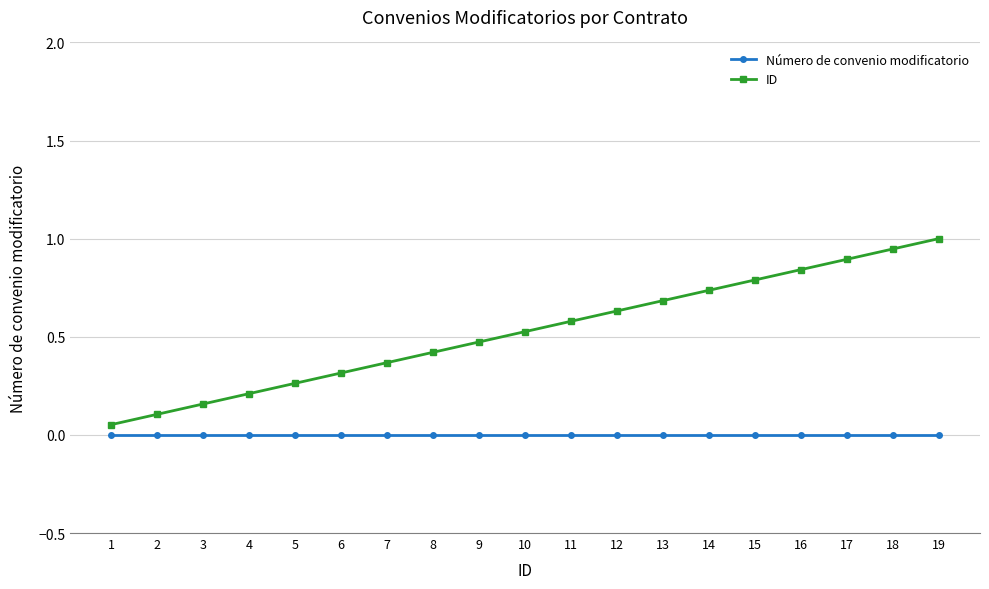

What are all the series names shown in the legend?

Número de convenio modificatorio, ID